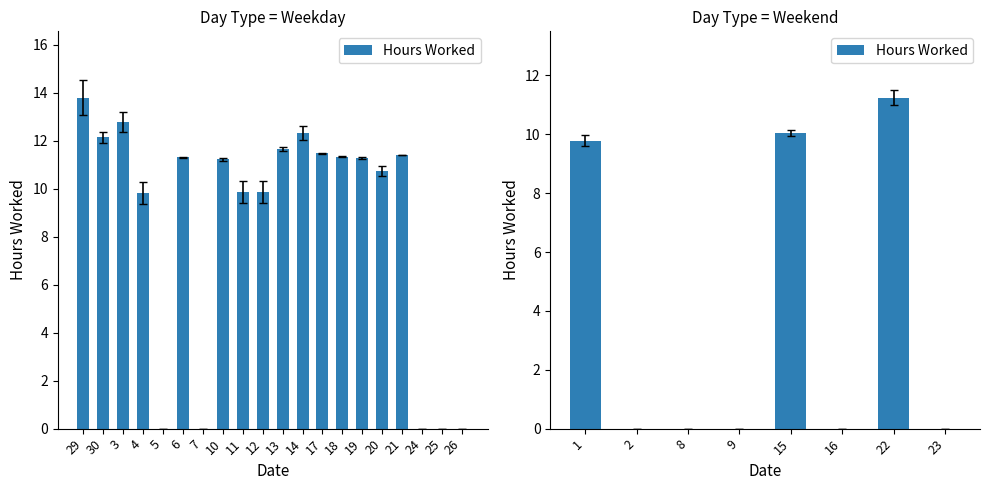

How many categories are shown in the chart?

8